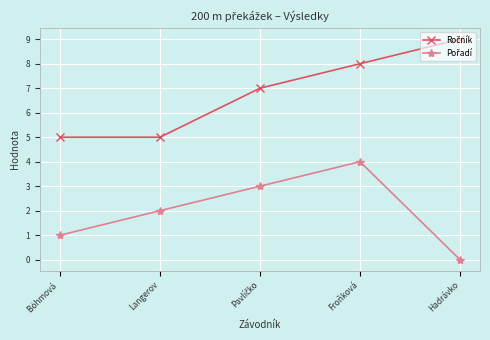

What is the maximum value shown in the chart?

9